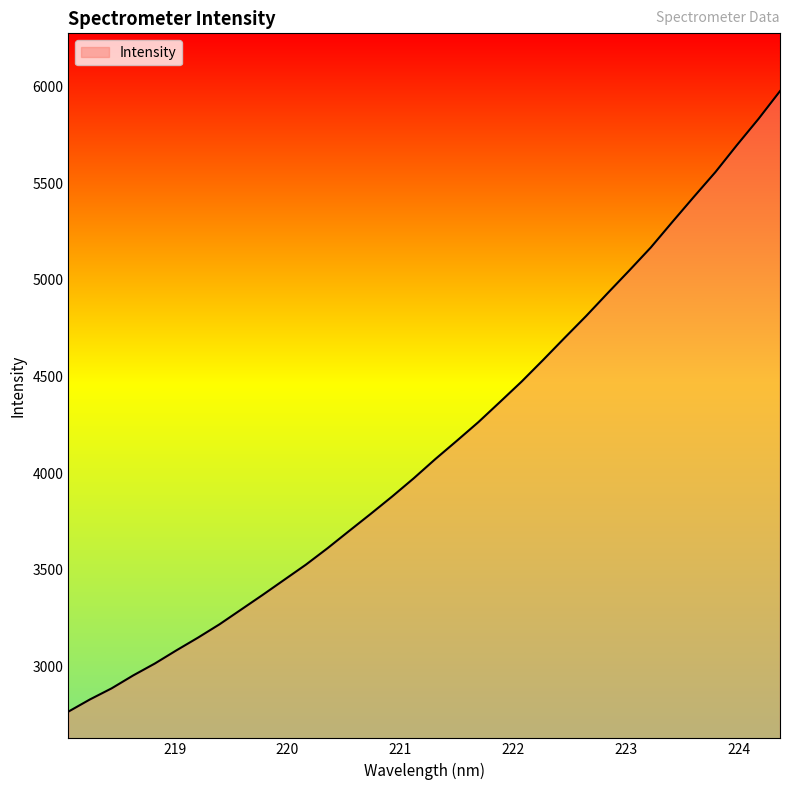

What is the minimum value shown in the chart?

2767.2